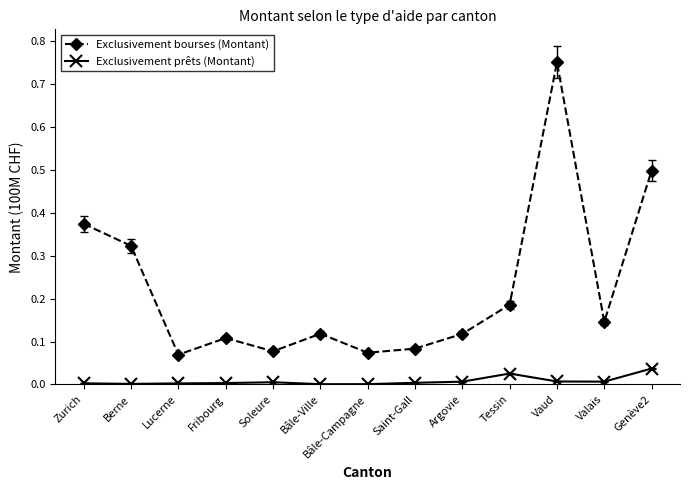

True or false: Exclusivement bourses (Montant) has more than 1 interior local peaks.

True